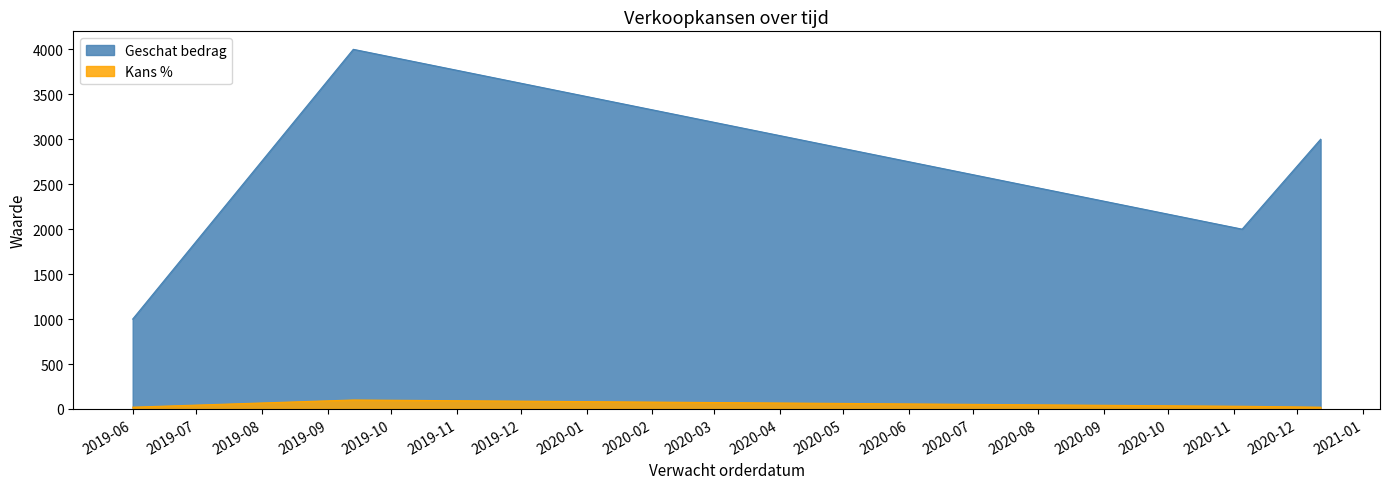

True or false: Kans % and Geschat bedrag intersect in this chart.

False